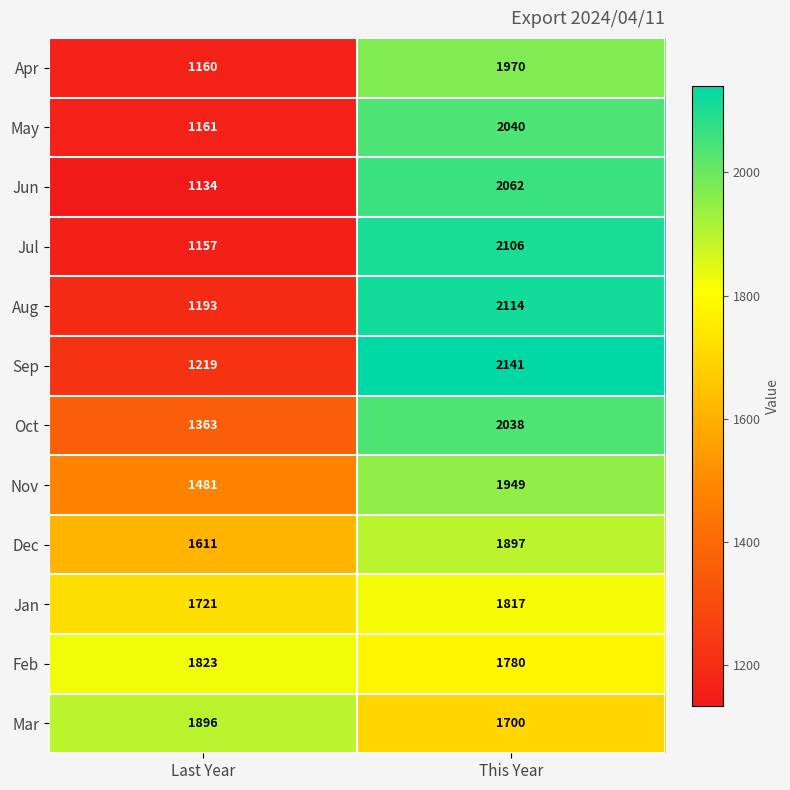

At This Year, list the series in order from largest to smallest.

Sep, Aug, Jul, Jun, May, Oct, Apr, Nov, Dec, Jan, Feb, Mar